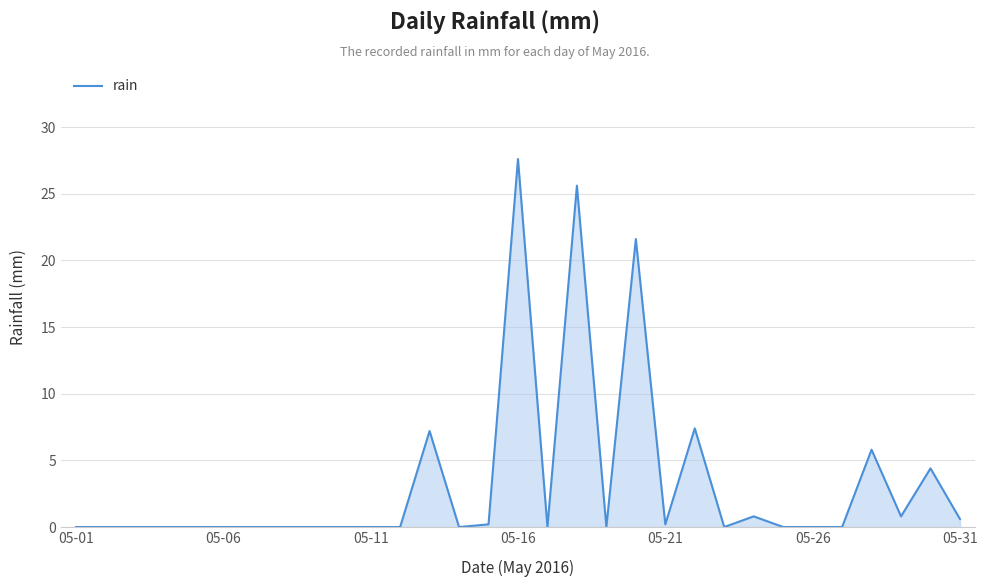

The chart shows a value of 0.6 at 05-31. True or false?

True